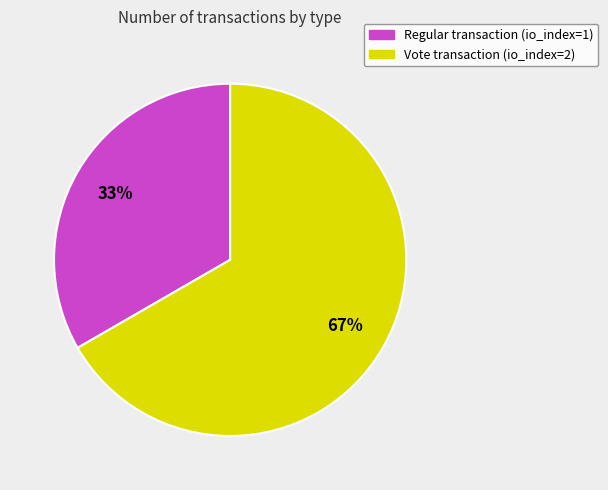

How many slices are in this pie chart?

2